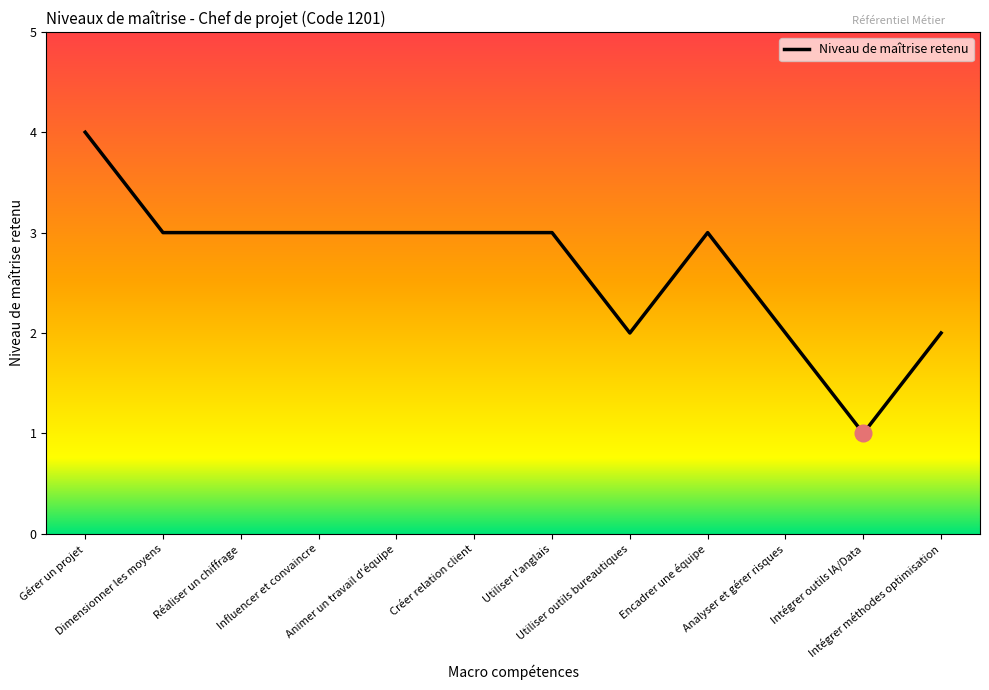

Does the chart display data point markers on the line(s)?

No